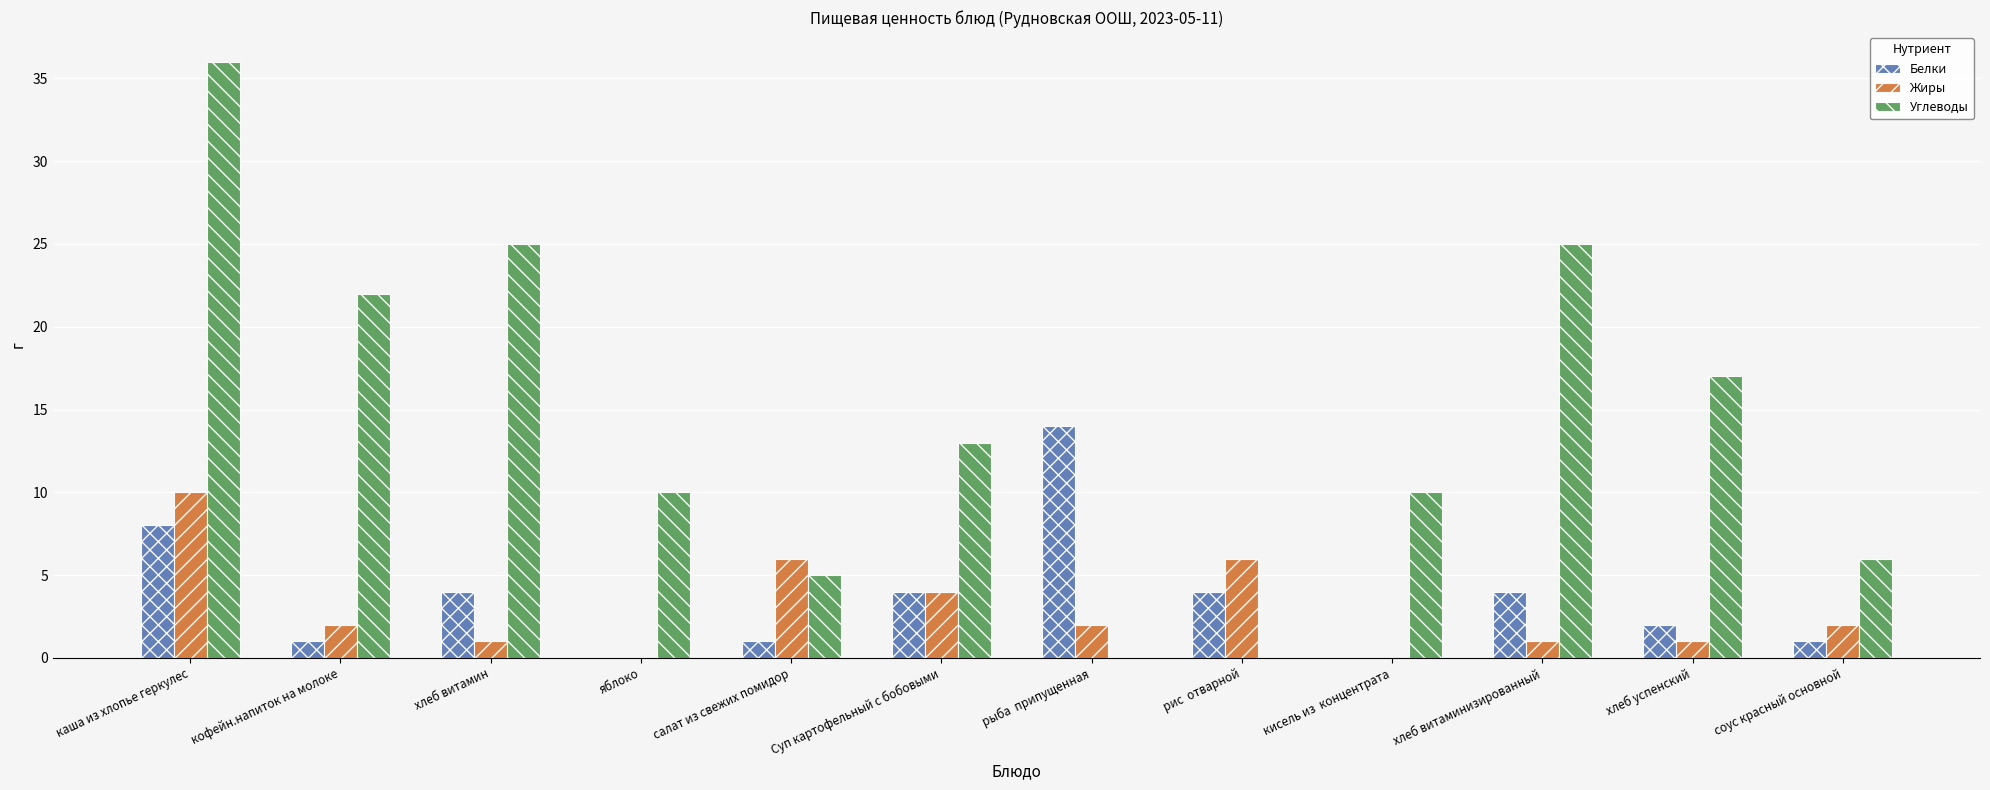

What are all the series names shown in the legend?

Белки, Жиры, Углеводы